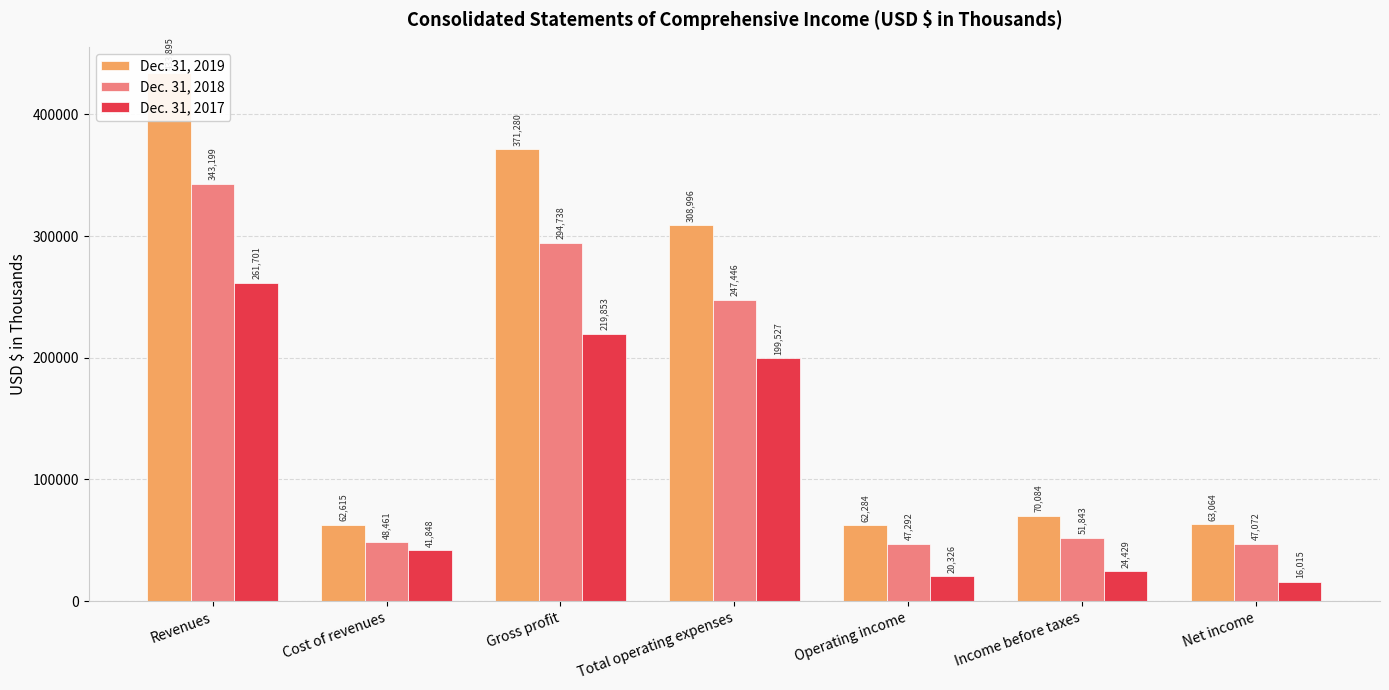

Reading right to left, transcribe all the data shown in this chart.

Dec. 31, 2019: 63064	70084	62284	308996	371280	62615	433895
Dec. 31, 2018: 47072	51843	47292	247446	294738	48461	343199
Dec. 31, 2017: 16015	24429	20326	199527	219853	41848	261701